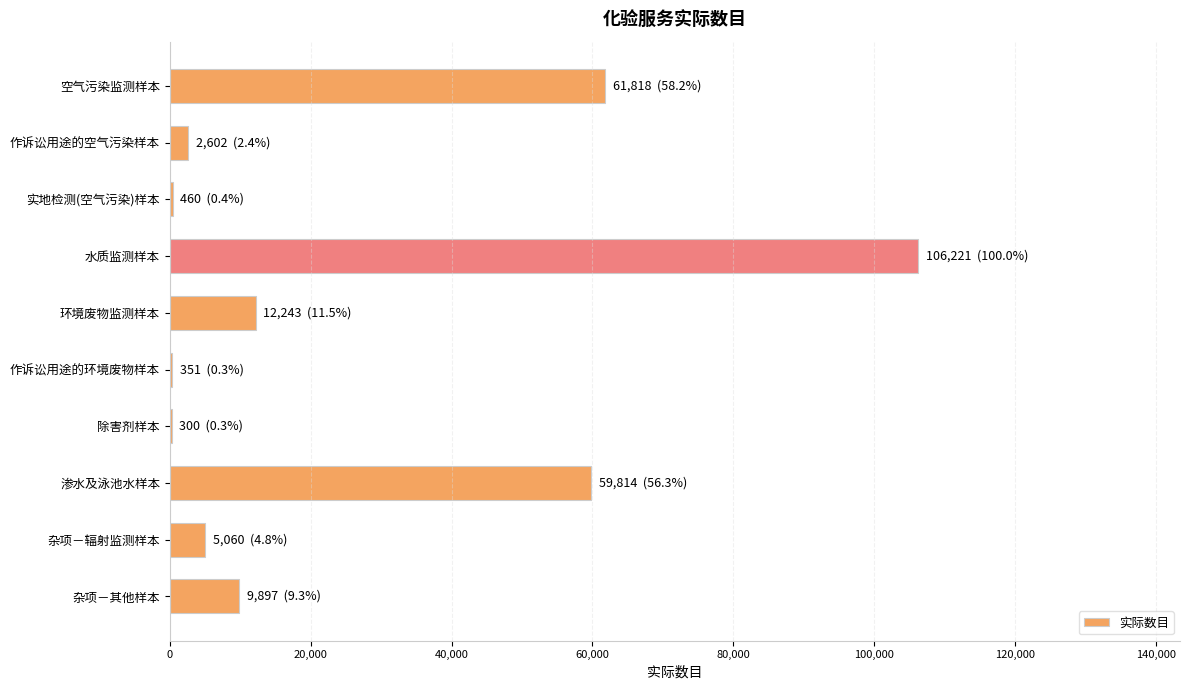

Are the bars grouped side by side (vs. stacked)?

No